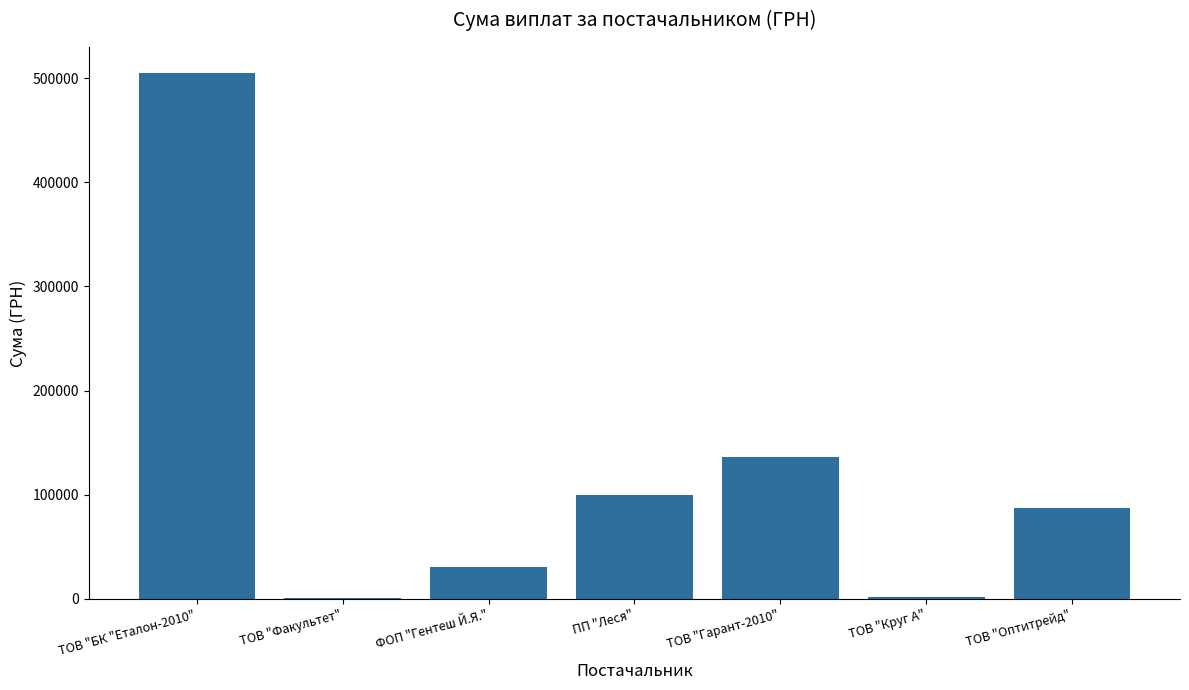

Between ТОВ "Гарант-2010" and ФОП "Гентеш Й.Я.", which is larger?

ТОВ "Гарант-2010"